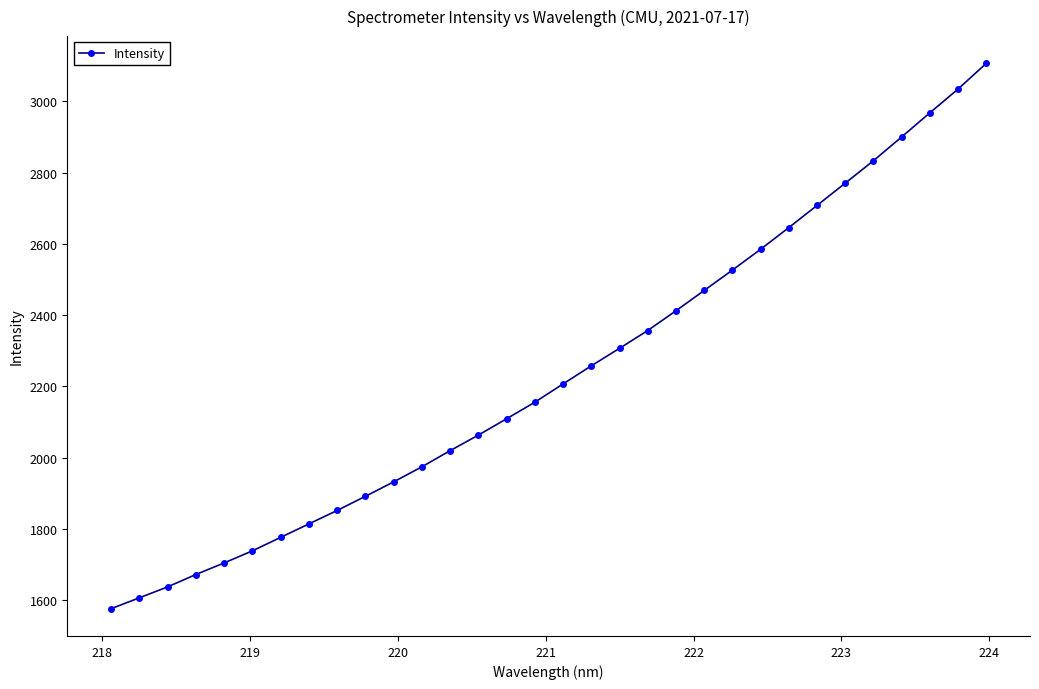

What is the value of the 8th point from the left?

1813.8